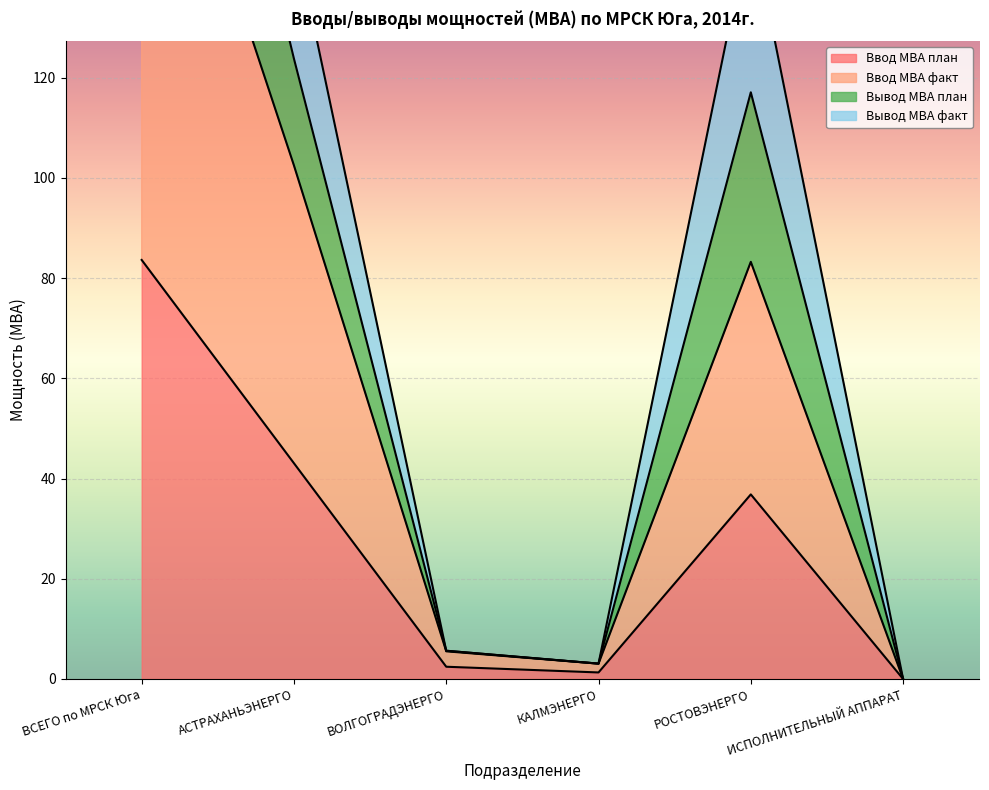

The Вывод МВА факт series shows 0.0 at ИСПОЛНИТЕЛЬНЫЙ АППАРАТ. True or false?

True